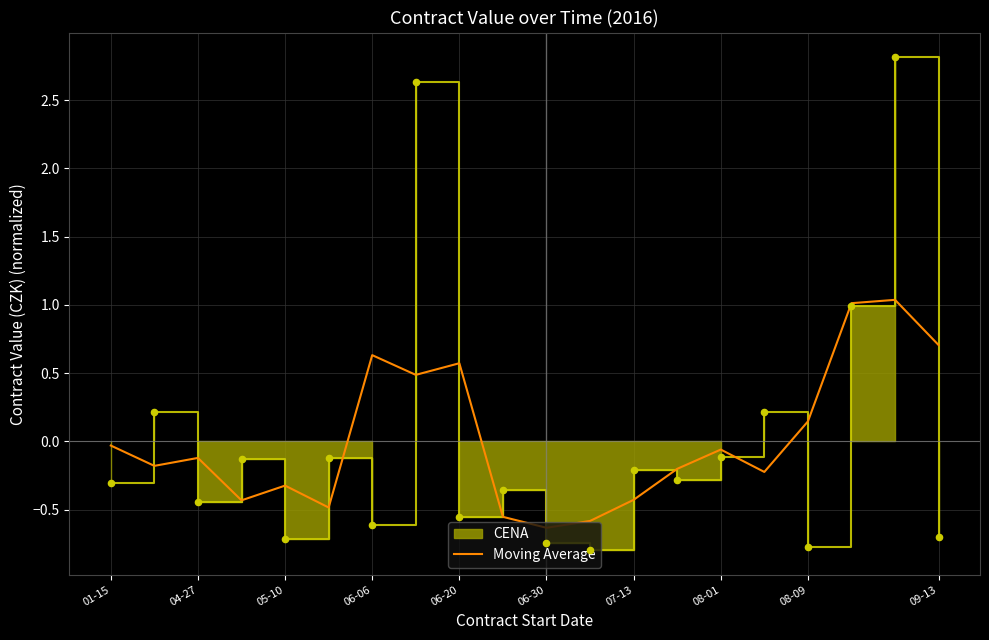

What is the highest value of the Moving Average series?

1.0